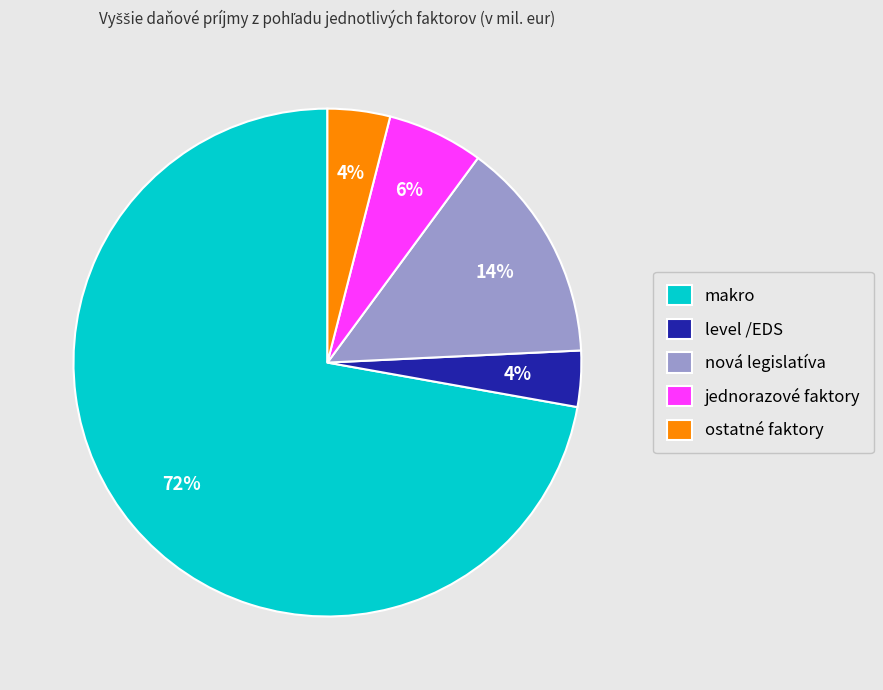

Which has a higher value, ostatné faktory or jednorazové faktory?

jednorazové faktory